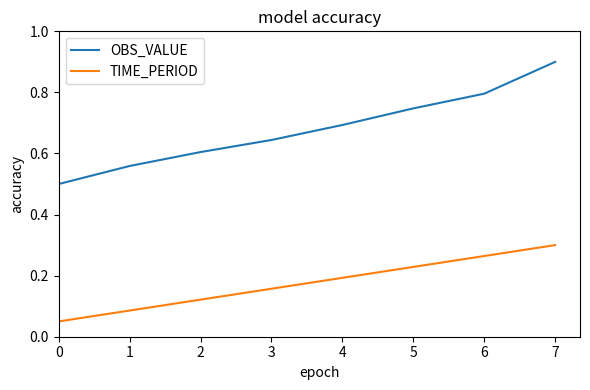

Which series has the largest total across all categories?

OBS_VALUE